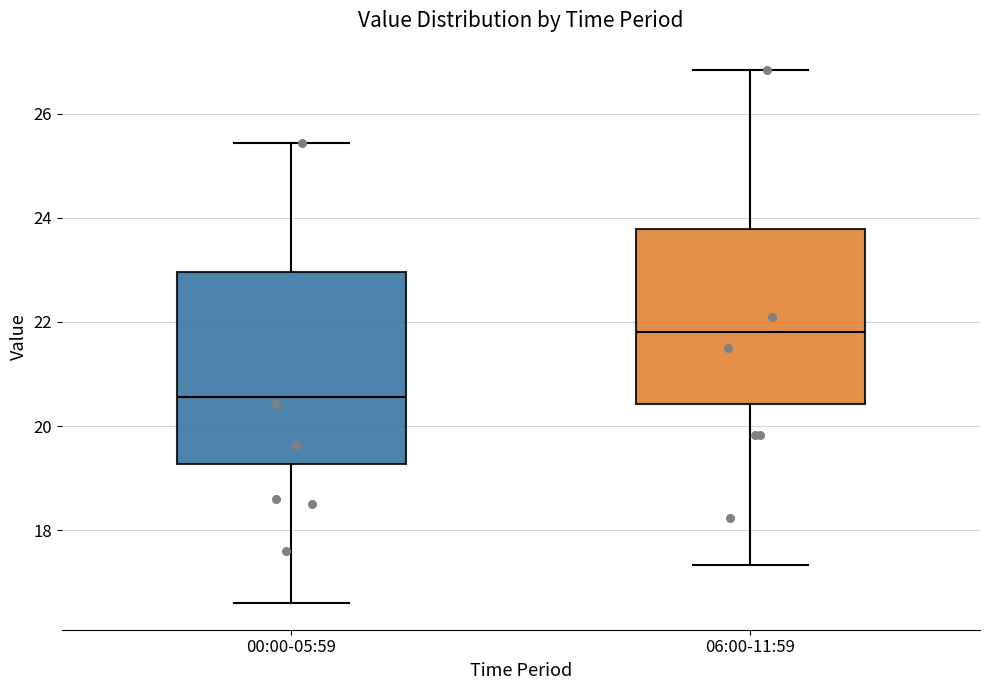

Reading left to right, transcribe this box plot: for each box, give where its median line is, the range the box spans, and where its two whiskers end, as read against the y-axis. The values are not printed on the chart, so give them approximately, as read against the axis.

00:00-05:59: median 20.6, box 19.2 to 23.0, whiskers 16.6 to 25.4
06:00-11:59: median 21.8, box 20.4 to 23.8, whiskers 17.4 to 26.8